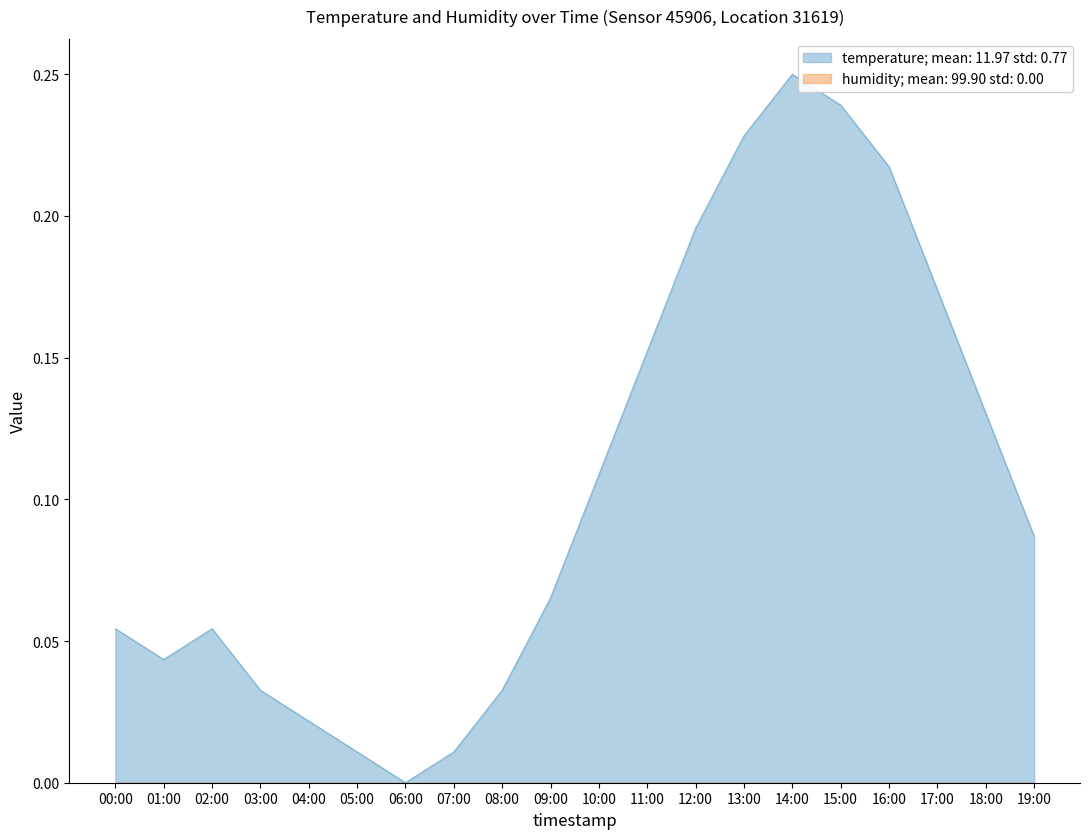

What is the maximum value shown in the chart?

0.2